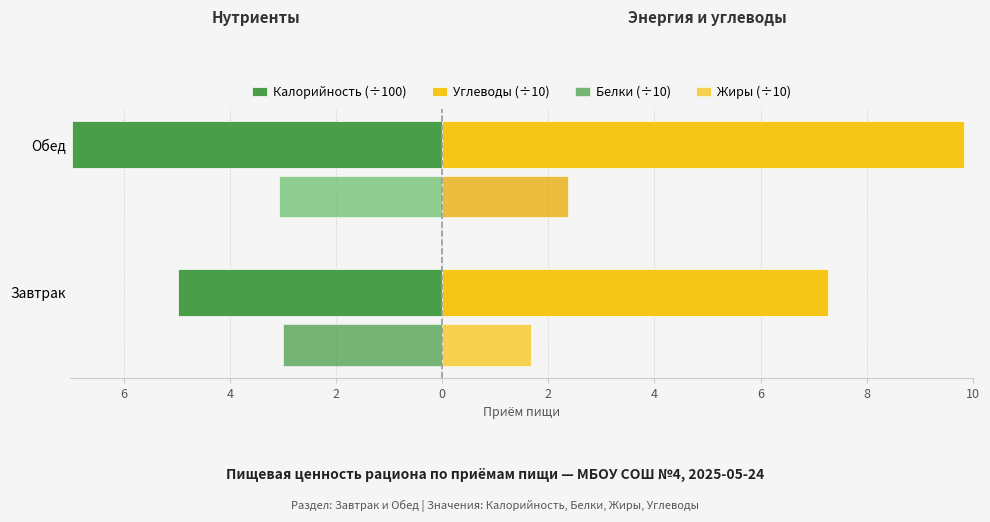

What is the average value of the Жиры (÷10) series?

2.0